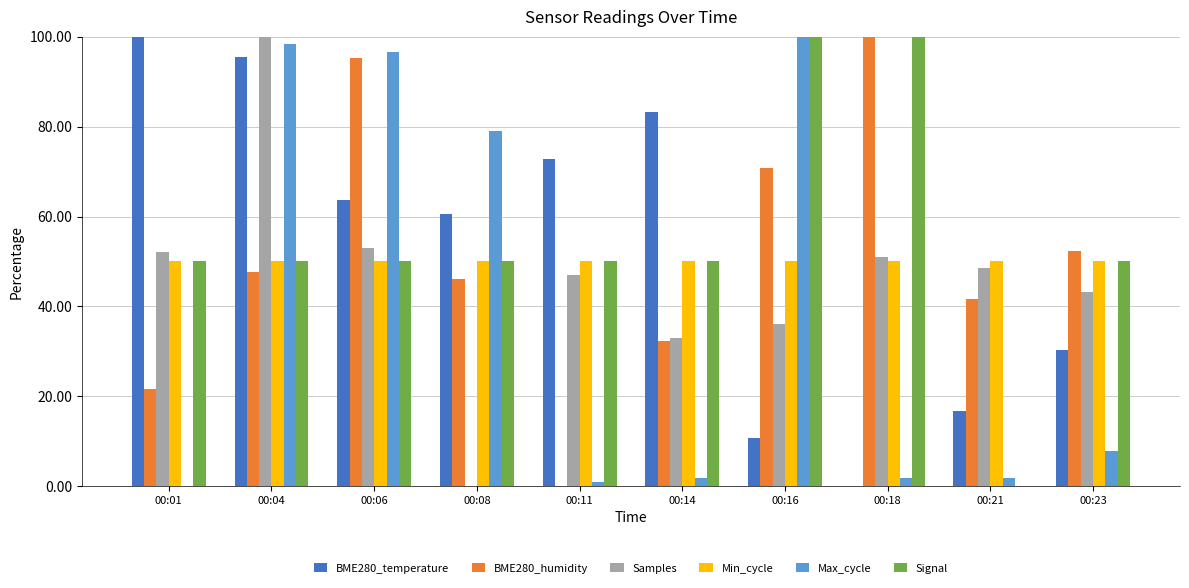

What is the maximum value shown in the chart?

100.0